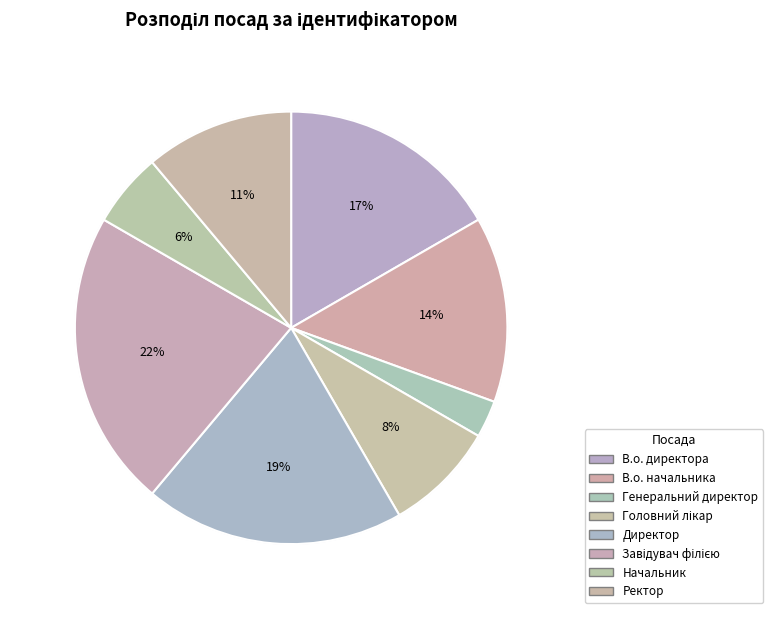

Rank the categories by value from highest to lowest.

Завідувач філією, Директор, В.о. директора, В.о. начальника, Ректор, Головний лікар, Начальник, Генеральний директор